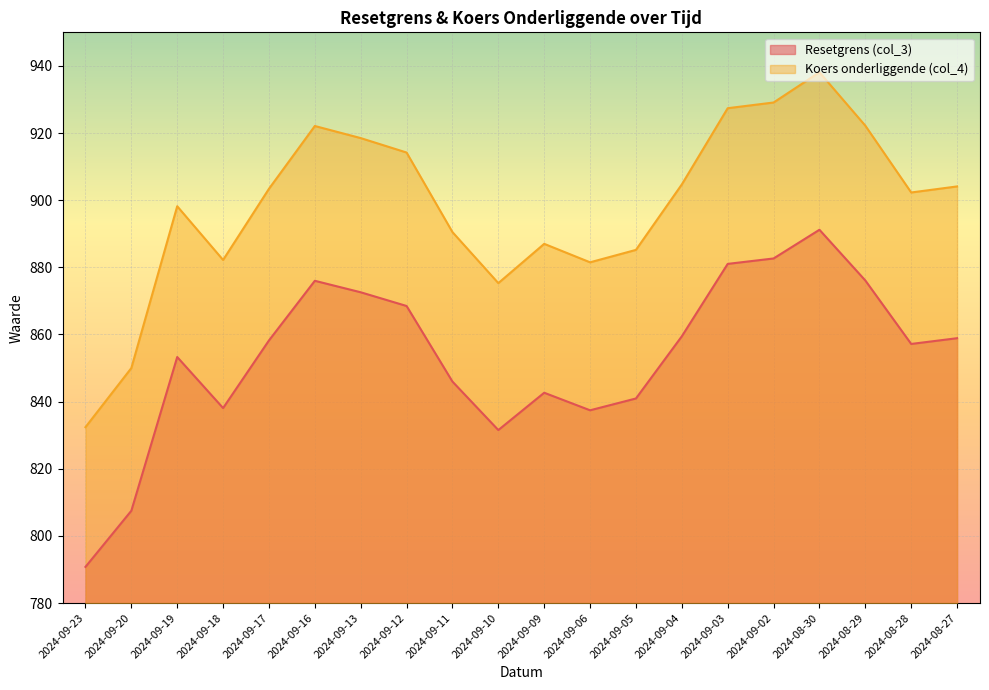

Is it true that Resetgrens (col_3) equals 807.5 at 2024-09-20?

True